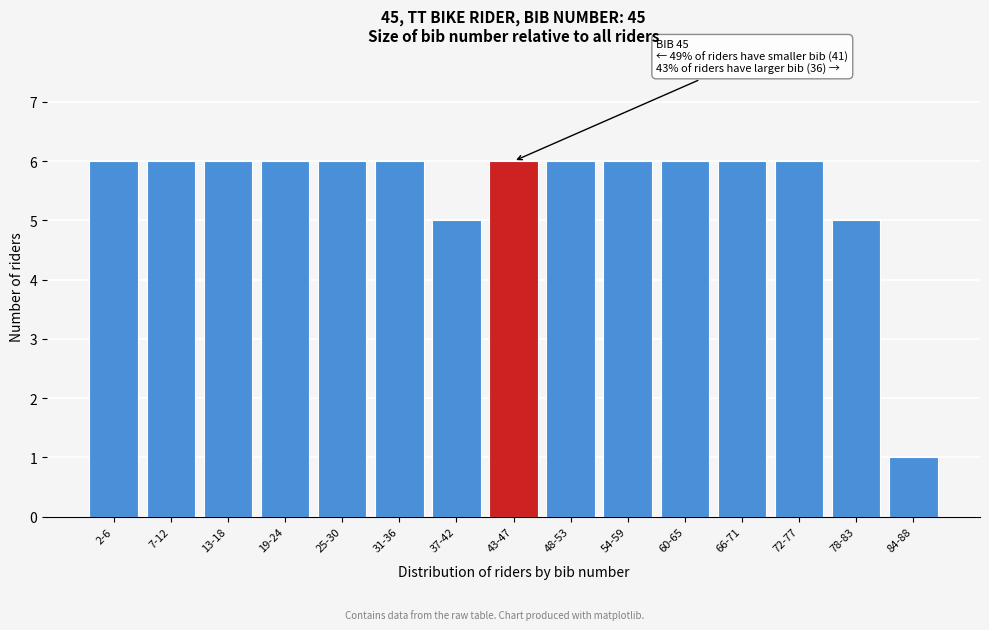

Reading left to right, what are all the values shown in this chart?

6	6	6	6	6	6	5	6	6	6	6	6	6	5	1